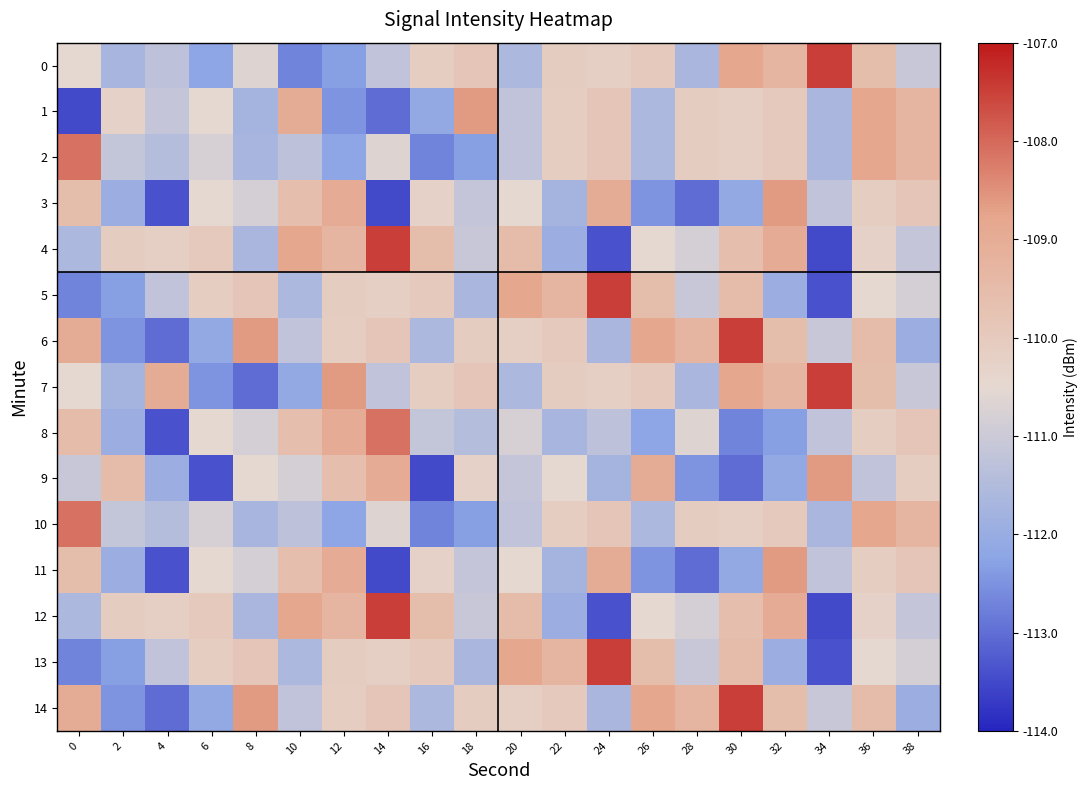

Reading right to left, what are all the values shown in this chart?

0: 38=-111.1	36=-109.6	34=-107.5	32=-109.3	30=-108.9	28=-111.7	26=-110.0	24=-110.2	22=-110.1	20=-111.6	18=-109.9	16=-110.1	14=-111.2	12=-112.3	10=-112.7	8=-110.7	6=-112.2	4=-111.3	2=-111.7	0=-110.5
1: 38=-109.3	36=-108.9	34=-111.7	32=-110.0	30=-110.2	28=-110.1	26=-111.6	24=-109.9	22=-110.1	20=-111.2	18=-108.6	16=-112.1	14=-113.0	12=-112.5	10=-109.0	8=-111.7	6=-110.5	4=-111.1	2=-110.3	0=-113.5
2: 38=-109.3	36=-108.9	34=-111.7	32=-110.0	30=-110.2	28=-110.1	26=-111.6	24=-109.9	22=-110.1	20=-111.2	18=-112.3	16=-112.7	14=-110.7	12=-112.2	10=-111.3	8=-111.7	6=-110.8	4=-111.4	2=-111.2	0=-108.1
3: 38=-109.9	36=-110.1	34=-111.2	32=-108.6	30=-112.1	28=-113.0	26=-112.5	24=-109.0	22=-111.7	20=-110.5	18=-111.1	16=-110.3	14=-113.5	12=-109.0	10=-109.6	8=-110.9	6=-110.5	4=-113.4	2=-111.9	0=-109.6
4: 38=-111.1	36=-110.3	34=-113.5	32=-109.0	30=-109.6	28=-110.9	26=-110.5	24=-113.4	22=-111.9	20=-109.5	18=-111.1	16=-109.6	14=-107.5	12=-109.3	10=-108.9	8=-111.7	6=-110.0	4=-110.2	2=-110.1	0=-111.6
5: 38=-110.9	36=-110.5	34=-113.4	32=-111.9	30=-109.5	28=-111.1	26=-109.6	24=-107.5	22=-109.3	20=-108.9	18=-111.7	16=-110.0	14=-110.2	12=-110.1	10=-111.6	8=-109.9	6=-110.1	4=-111.2	2=-112.3	0=-112.7
6: 38=-111.9	36=-109.5	34=-111.1	32=-109.6	30=-107.5	28=-109.3	26=-108.9	24=-111.7	22=-110.0	20=-110.2	18=-110.1	16=-111.6	14=-109.9	12=-110.1	10=-111.2	8=-108.6	6=-112.1	4=-113.0	2=-112.5	0=-109.0
7: 38=-111.1	36=-109.6	34=-107.5	32=-109.3	30=-108.9	28=-111.7	26=-110.0	24=-110.2	22=-110.1	20=-111.6	18=-109.9	16=-110.1	14=-111.2	12=-108.6	10=-112.1	8=-113.0	6=-112.5	4=-109.0	2=-111.7	0=-110.5
8: 38=-109.9	36=-110.1	34=-111.2	32=-112.3	30=-112.7	28=-110.7	26=-112.2	24=-111.3	22=-111.7	20=-110.8	18=-111.4	16=-111.2	14=-108.1	12=-109.0	10=-109.6	8=-110.9	6=-110.5	4=-113.4	2=-111.9	0=-109.5
9: 38=-110.1	36=-111.2	34=-108.6	32=-112.1	30=-113.0	28=-112.5	26=-109.0	24=-111.7	22=-110.5	20=-111.1	18=-110.3	16=-113.5	14=-109.0	12=-109.6	10=-110.9	8=-110.5	6=-113.4	4=-111.9	2=-109.5	0=-111.1
10: 38=-109.3	36=-108.9	34=-111.7	32=-110.0	30=-110.2	28=-110.1	26=-111.6	24=-109.9	22=-110.1	20=-111.2	18=-112.3	16=-112.7	14=-110.7	12=-112.2	10=-111.3	8=-111.7	6=-110.8	4=-111.4	2=-111.2	0=-108.1
11: 38=-109.9	36=-110.1	34=-111.2	32=-108.6	30=-112.1	28=-113.0	26=-112.5	24=-109.0	22=-111.7	20=-110.5	18=-111.1	16=-110.3	14=-113.5	12=-109.0	10=-109.6	8=-110.9	6=-110.5	4=-113.4	2=-111.9	0=-109.6
12: 38=-111.1	36=-110.3	34=-113.5	32=-109.0	30=-109.6	28=-110.9	26=-110.5	24=-113.4	22=-111.9	20=-109.5	18=-111.1	16=-109.6	14=-107.5	12=-109.3	10=-108.9	8=-111.7	6=-110.0	4=-110.2	2=-110.1	0=-111.6
13: 38=-110.9	36=-110.5	34=-113.4	32=-111.9	30=-109.5	28=-111.1	26=-109.6	24=-107.5	22=-109.3	20=-108.9	18=-111.7	16=-110.0	14=-110.2	12=-110.1	10=-111.6	8=-109.9	6=-110.1	4=-111.2	2=-112.3	0=-112.7
14: 38=-111.9	36=-109.5	34=-111.1	32=-109.6	30=-107.5	28=-109.3	26=-108.9	24=-111.7	22=-110.0	20=-110.2	18=-110.1	16=-111.6	14=-109.9	12=-110.1	10=-111.2	8=-108.6	6=-112.1	4=-113.0	2=-112.5	0=-109.0